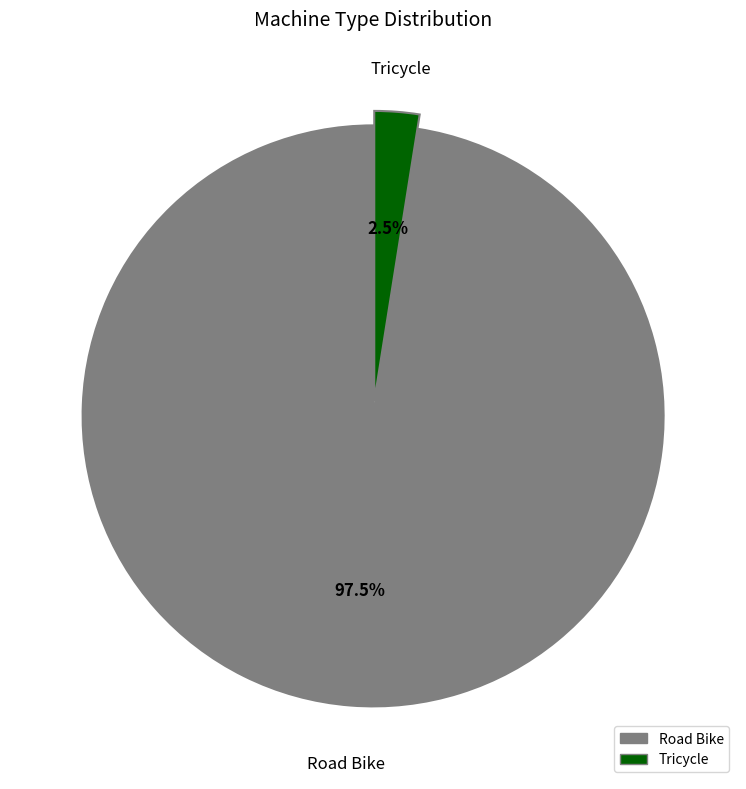

How many slices are in this pie chart?

2